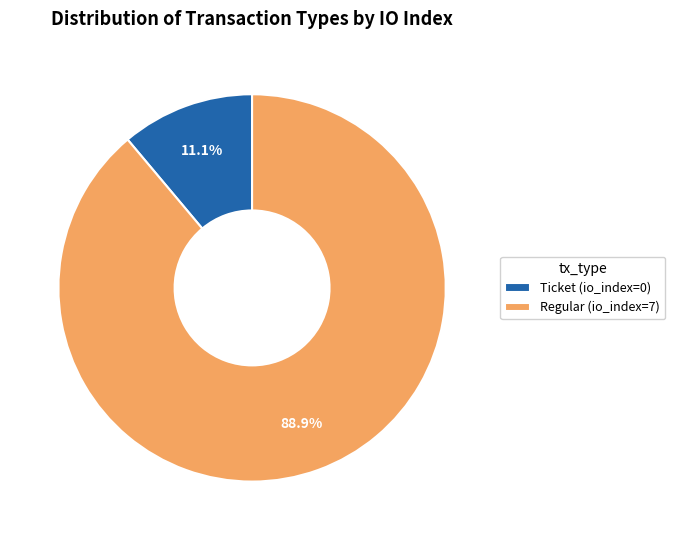

To the nearest percent, what is the average slice percentage?

50%